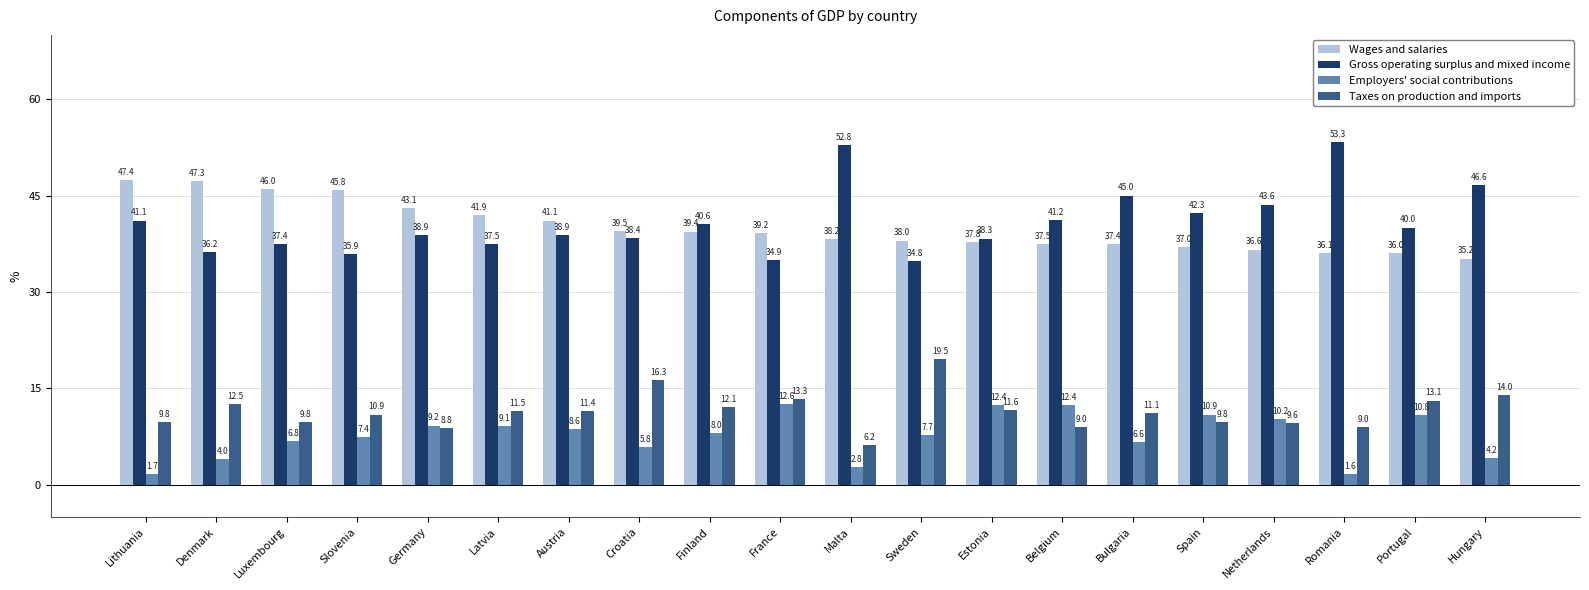

What is the label of the 19th bar from the left?

Portugal